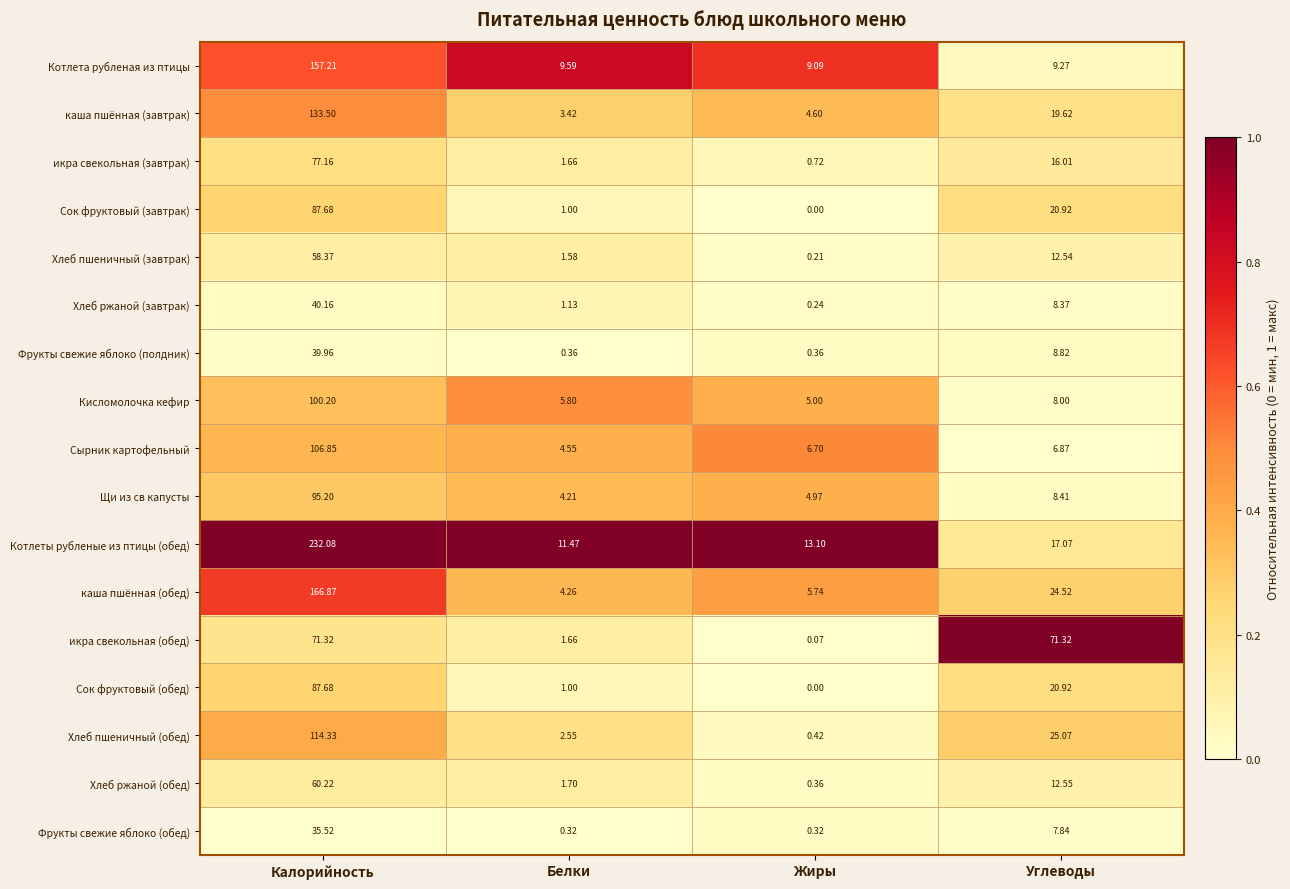

How many values in the икра свекольная (обед) series are below 71?

2